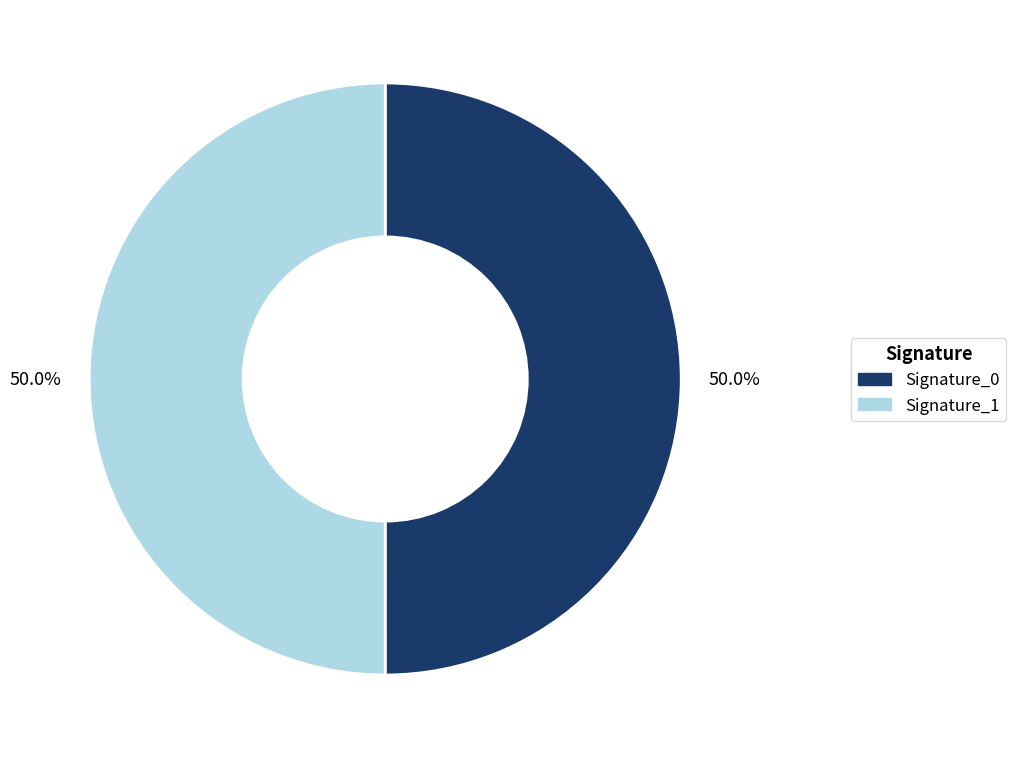

What portion of the pie excludes Signature_1?

50.0%